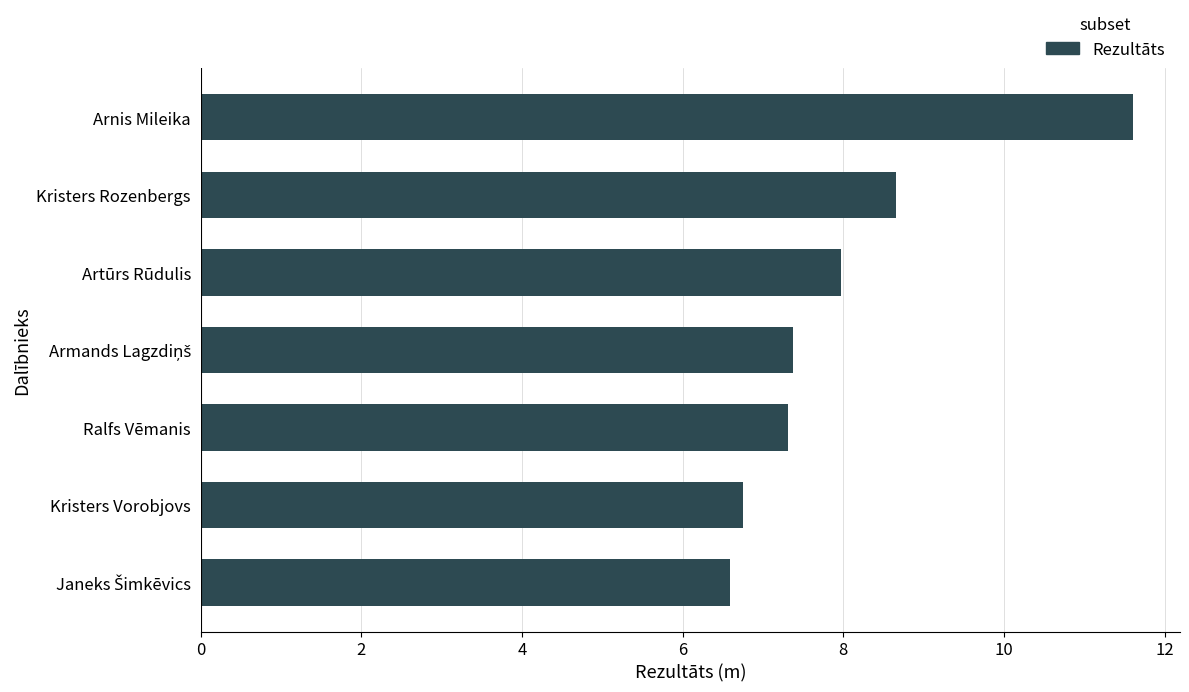

What is the average value?

8.0